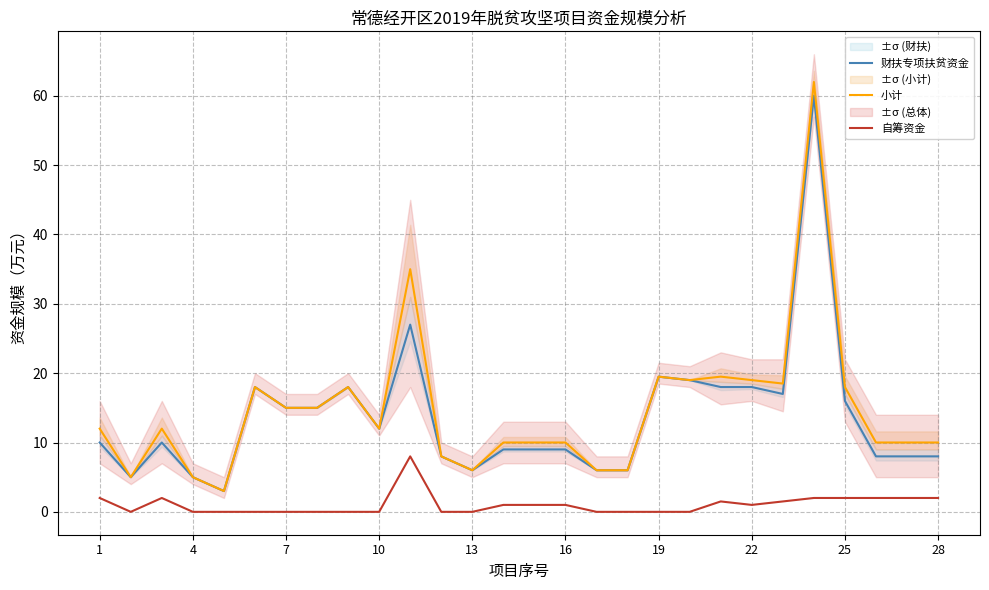

True or false: 小计 has a value of 28.8 at 25.

False